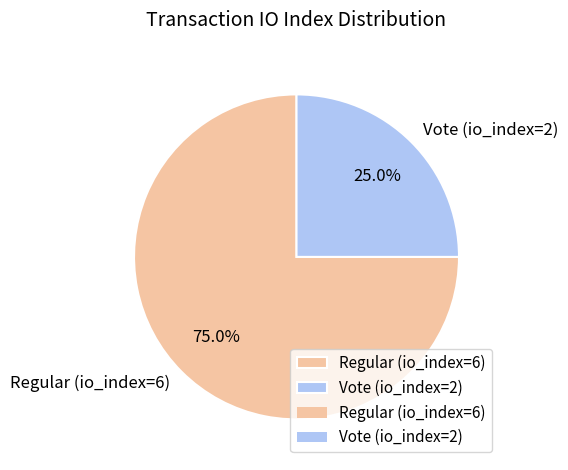

Which slice is the largest?

Regular (io_index=6)